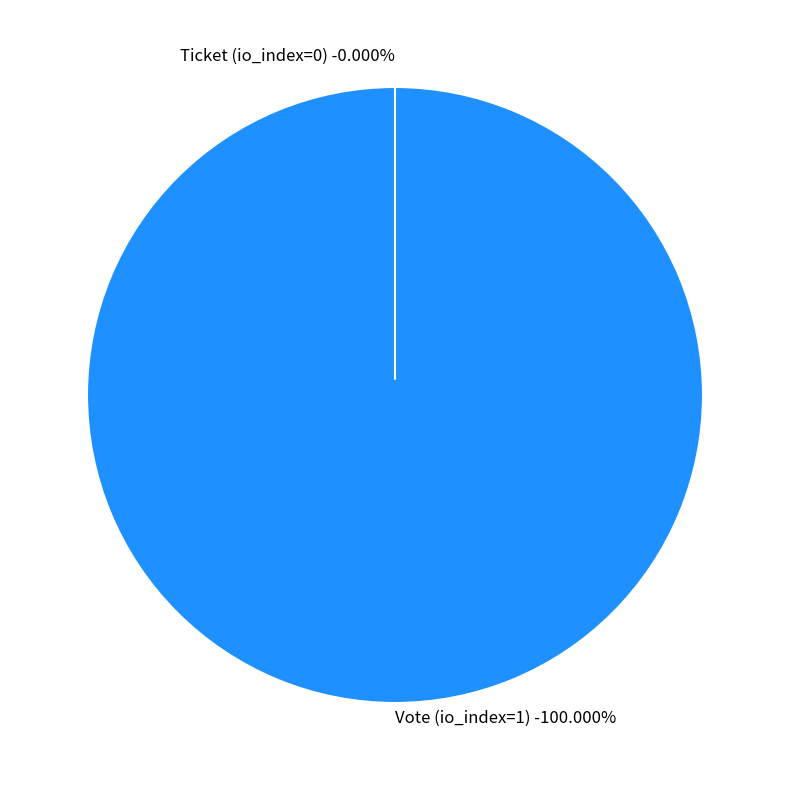

Rank the categories by value from lowest to highest.

Ticket (io_index=0), Vote (io_index=1)